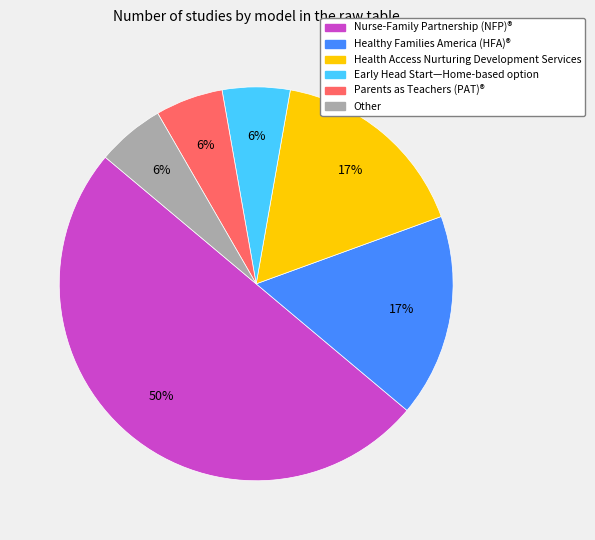

Does Other represent more than half of the total?

No